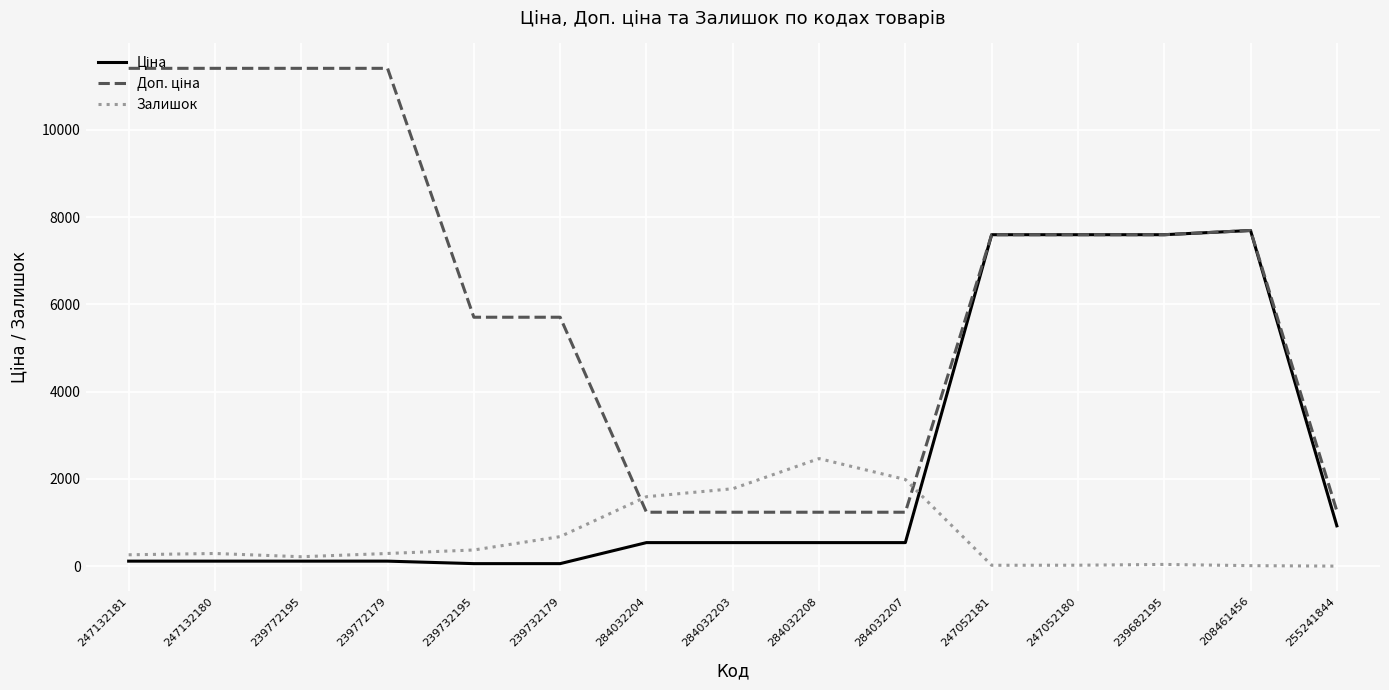

True or false: Залишок has a value of 11.0 at 208461456.

True